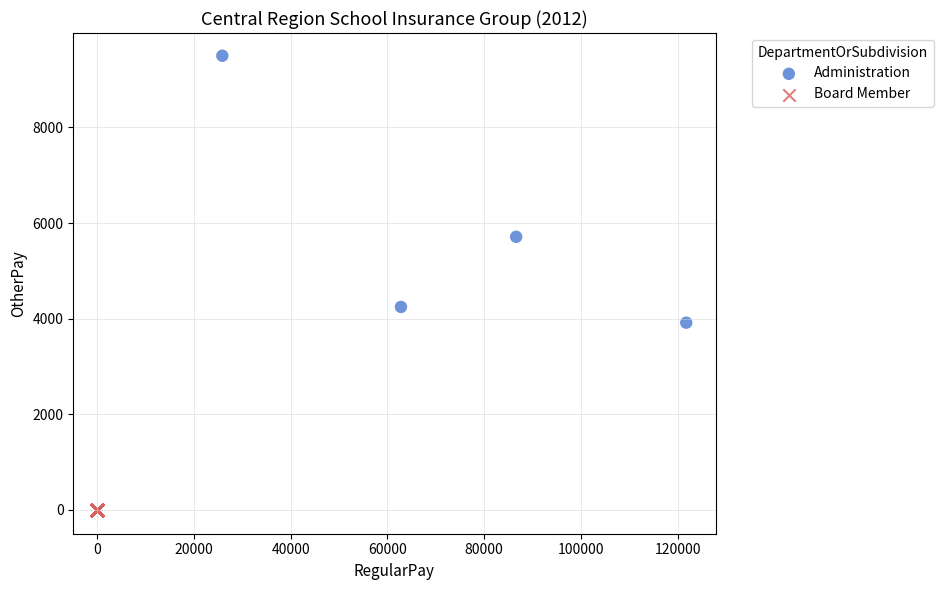

Which series reaches the maximum Y coordinate?

Administration